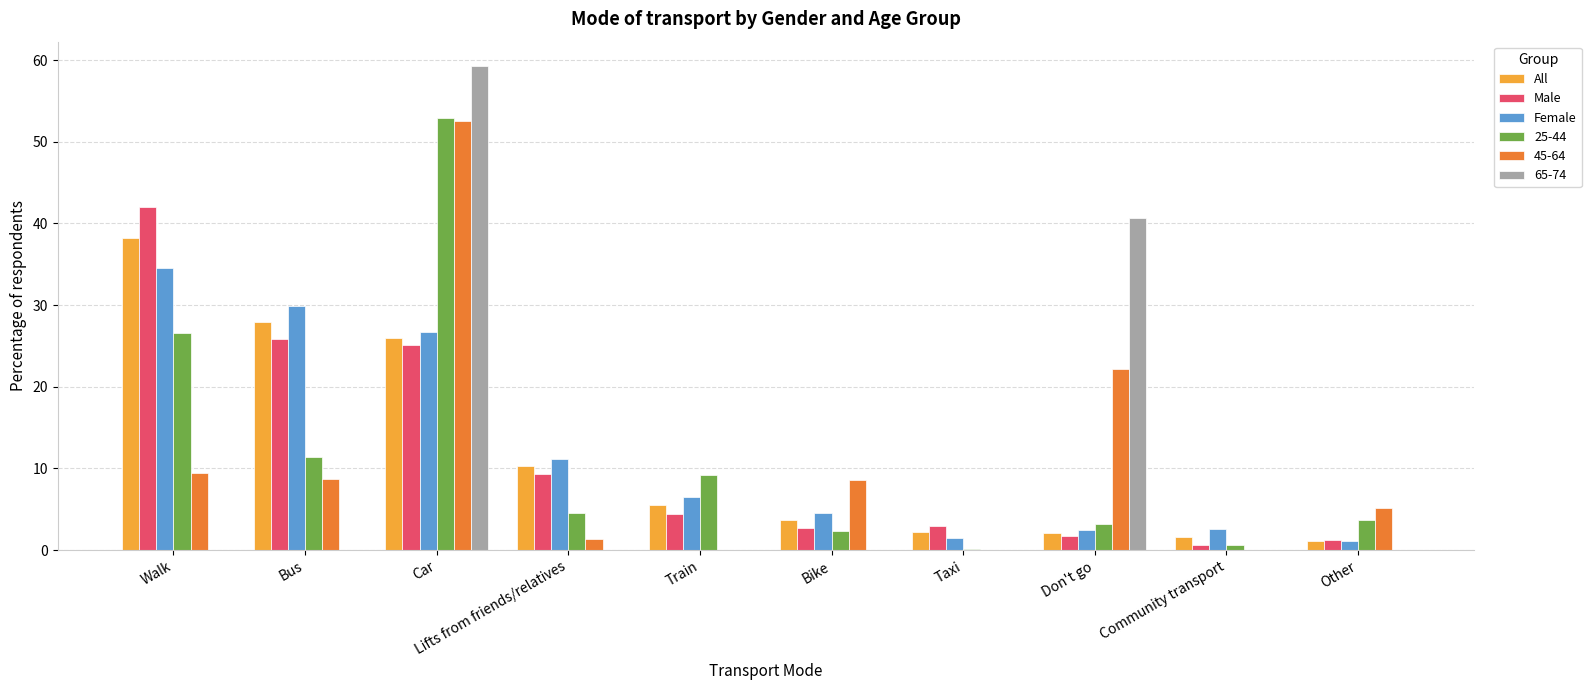

What is the maximum value for Male?

42.0